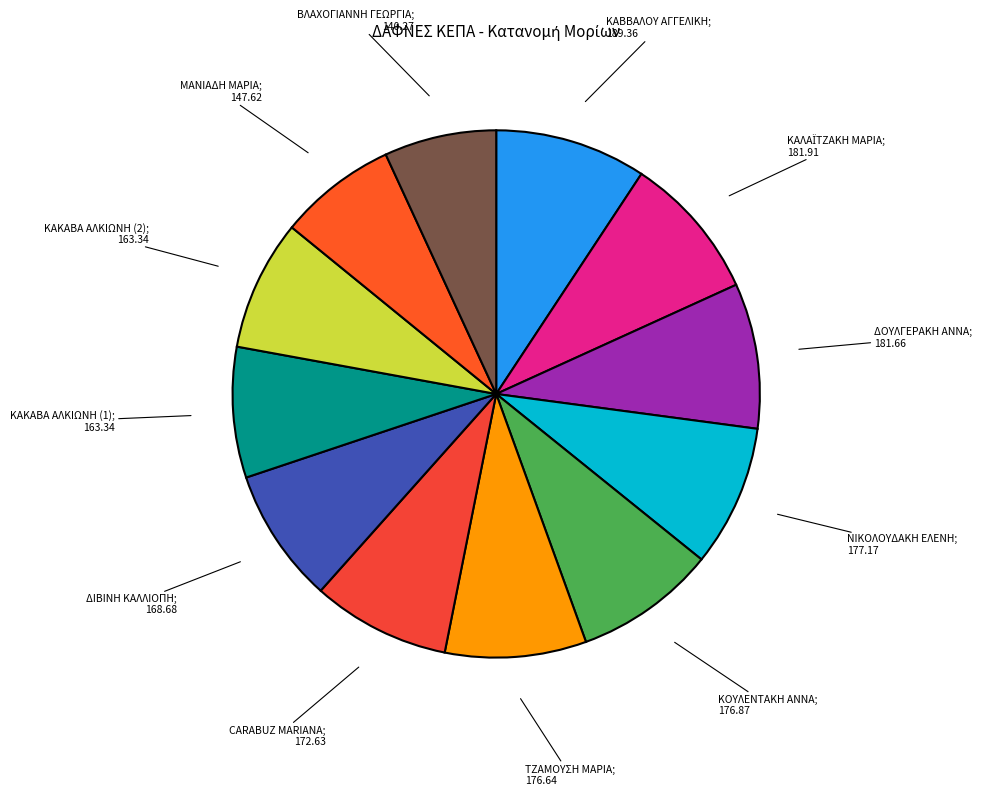

What is the largest slice in the pie chart?

ΚΑΒΒΑΛΟΥ ΑΓΓΕΛΙΚΗ